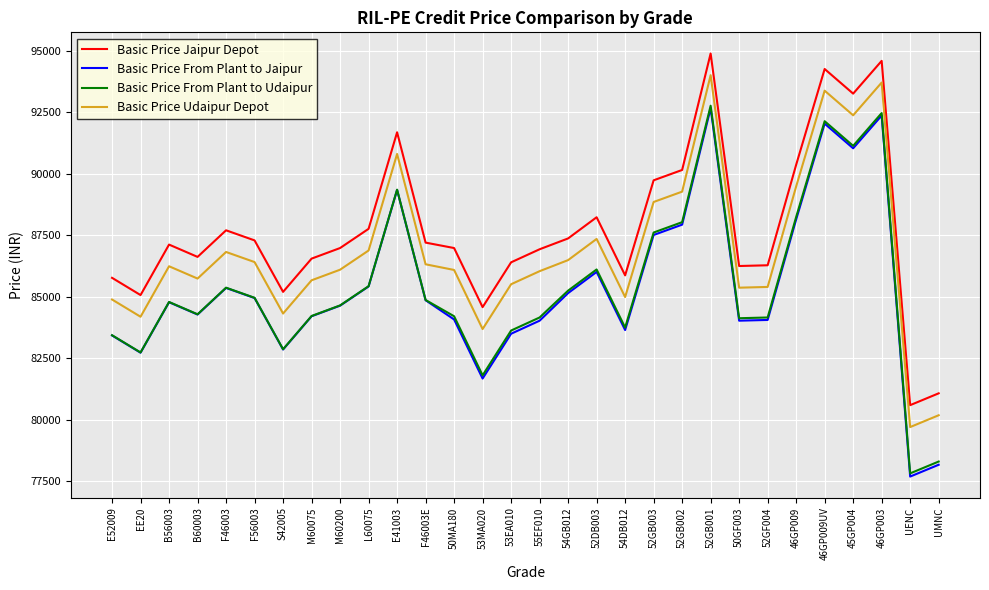

True or false: Basic Price From Plant to Udaipur has more than 2 interior local peaks.

True